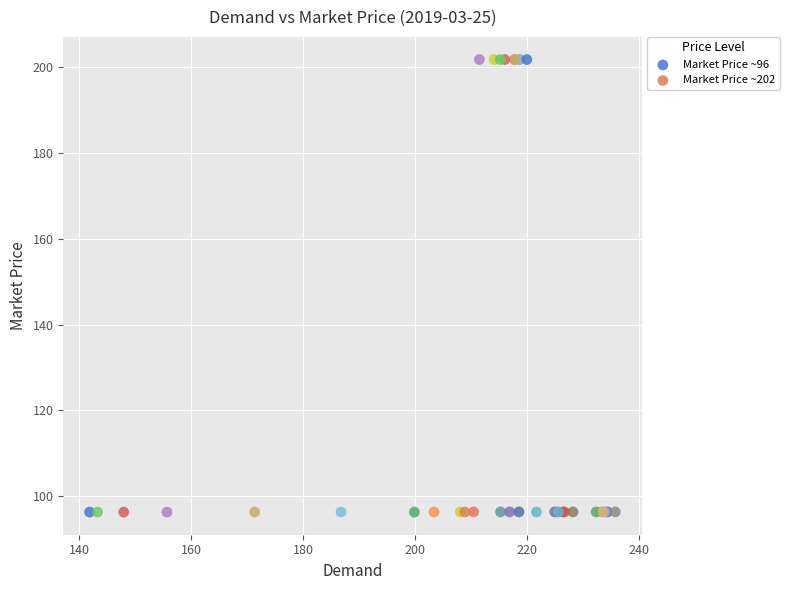

Which series contains the lowest Y value?

Market Price ~96